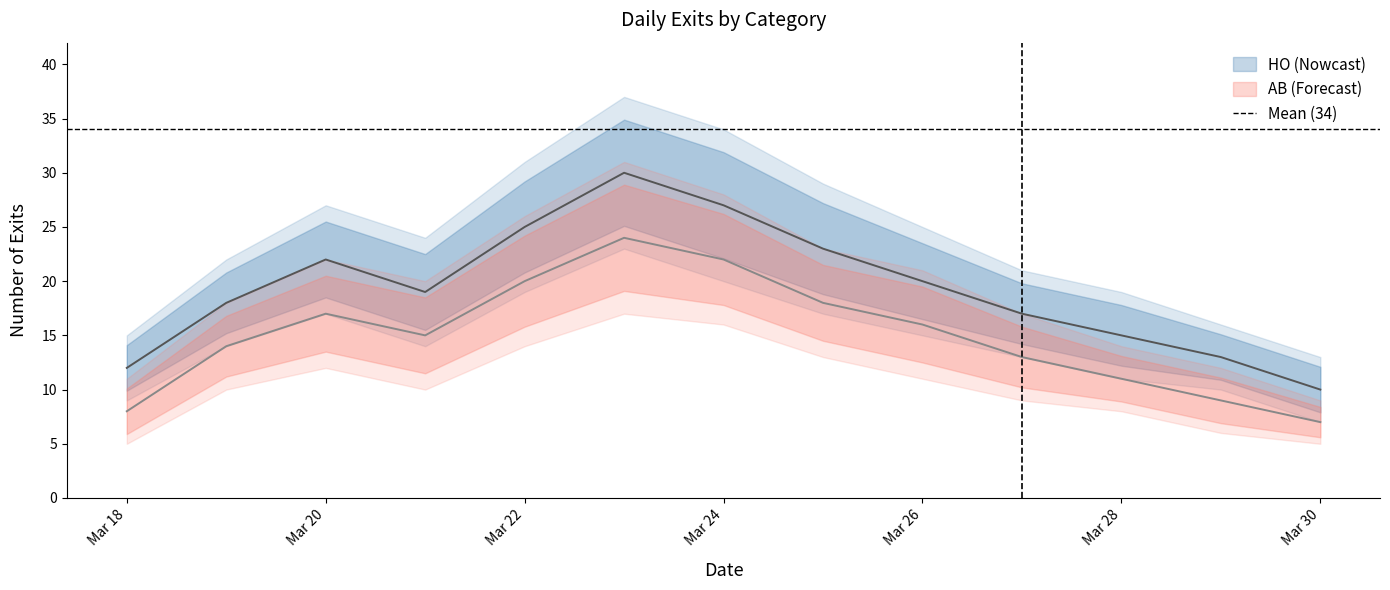

The AB_count series shows 9 at 29/03/2023. True or false?

True